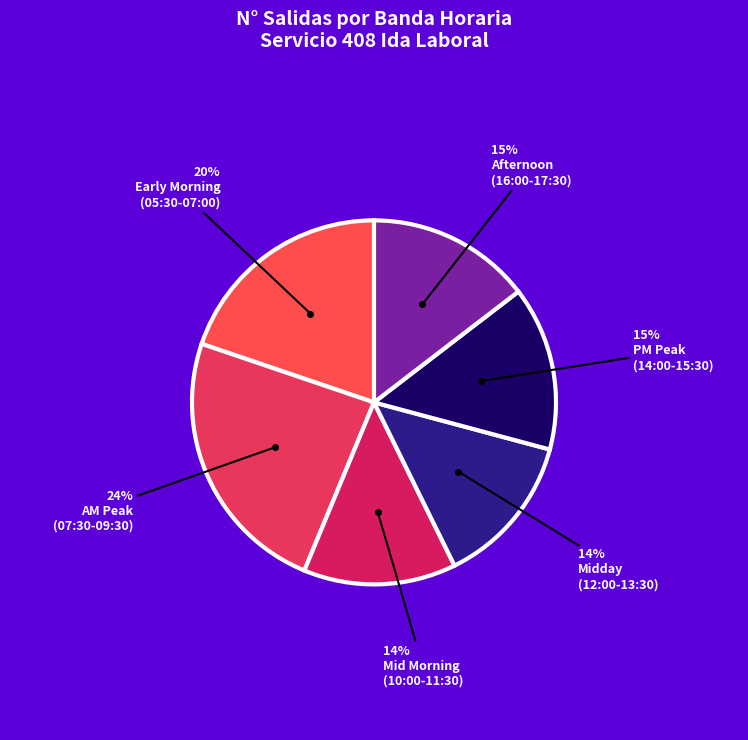

How many slices are in this pie chart?

6